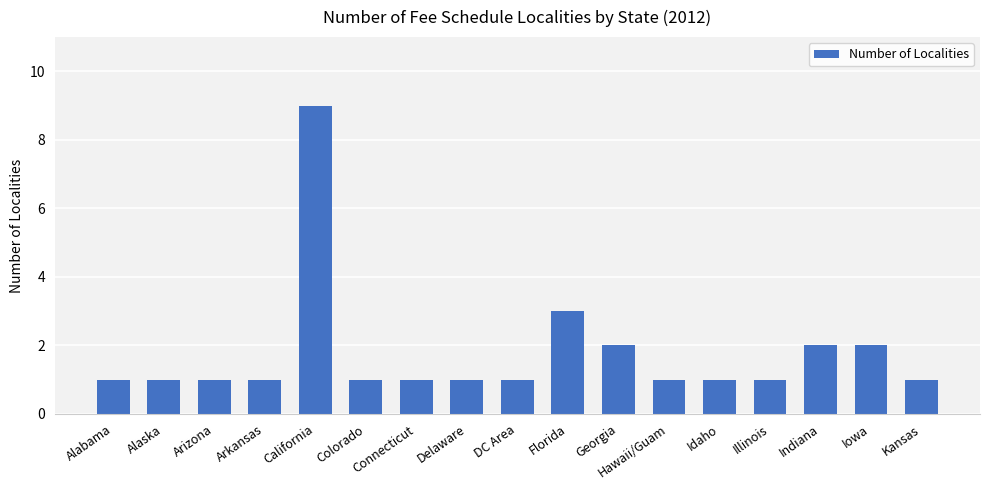

At which label is the value closest to 5?

Florida